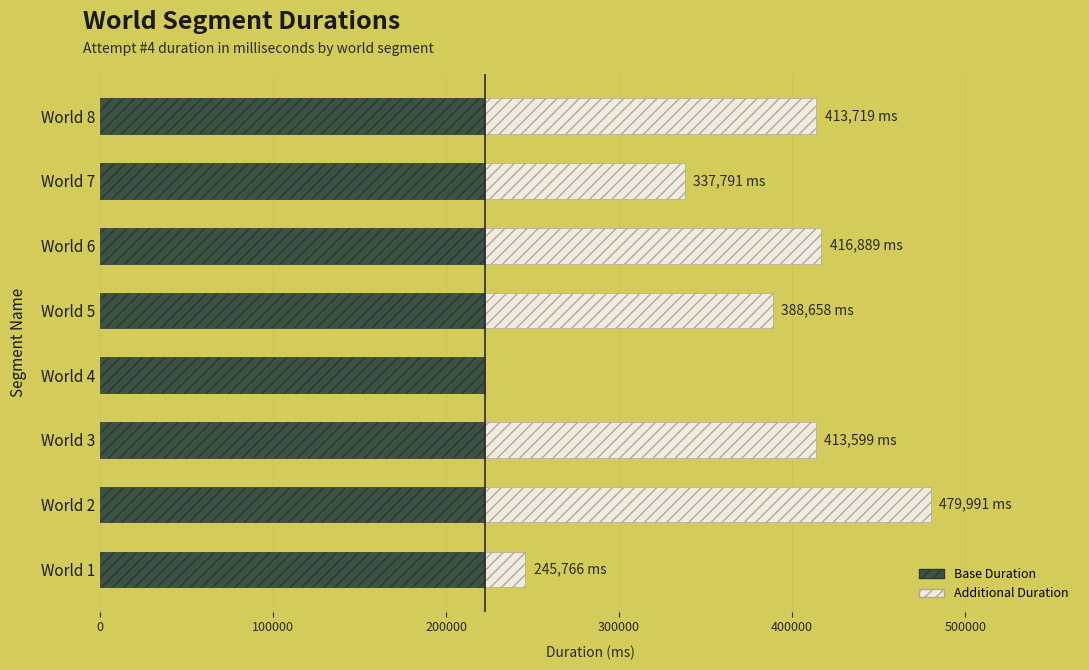

What is the highest value of the Base Duration series?

222259